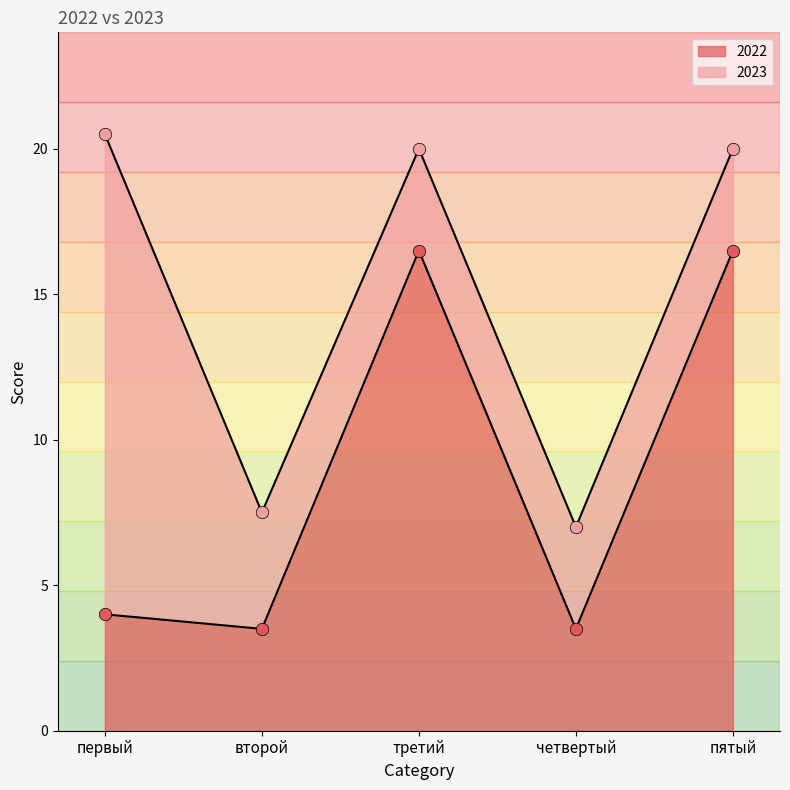

Approximately how many times larger is the value at первый compared to третий?

0.2